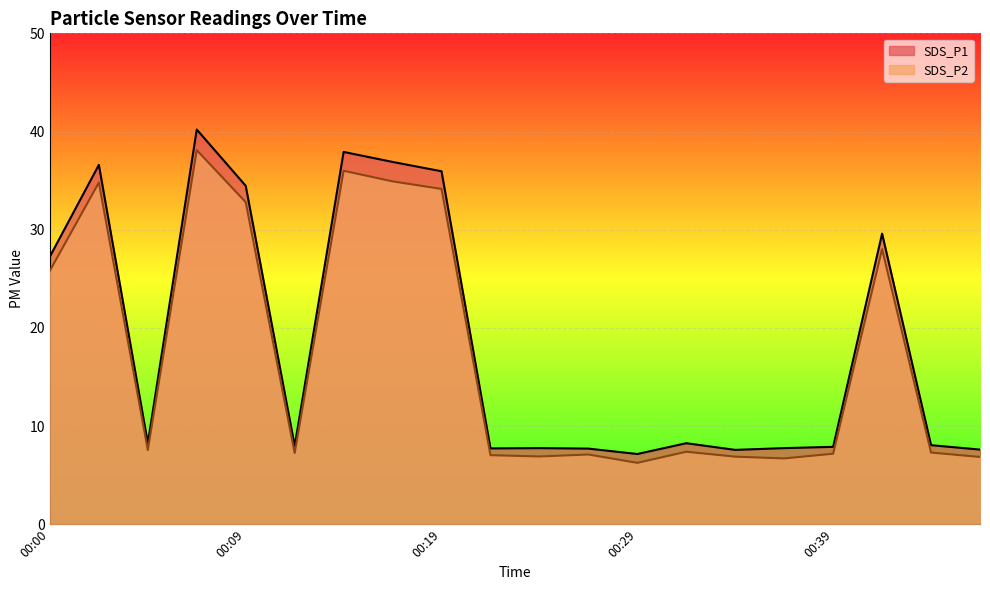

What is the highest value of the SDS_P2 series?

38.1